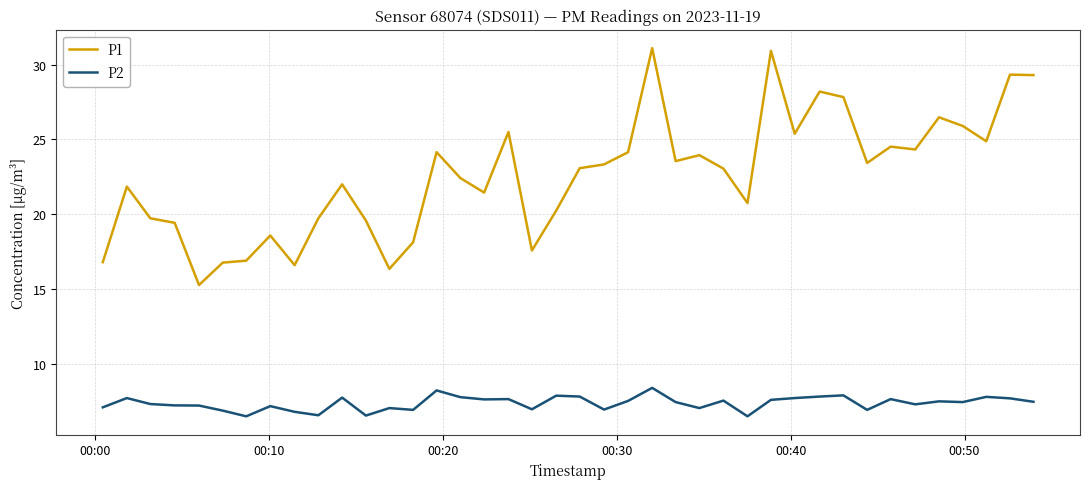

List the series in order of their overall mean, lowest first.

P2, P1